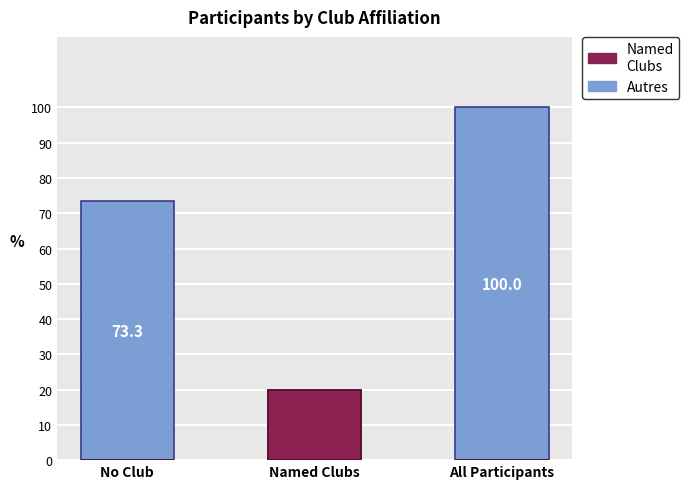

Reading left to right, list all the values displayed in this chart.

Autres: 73.3	20.0	100.0
Named Clubs: 0.0	20.0	0.0